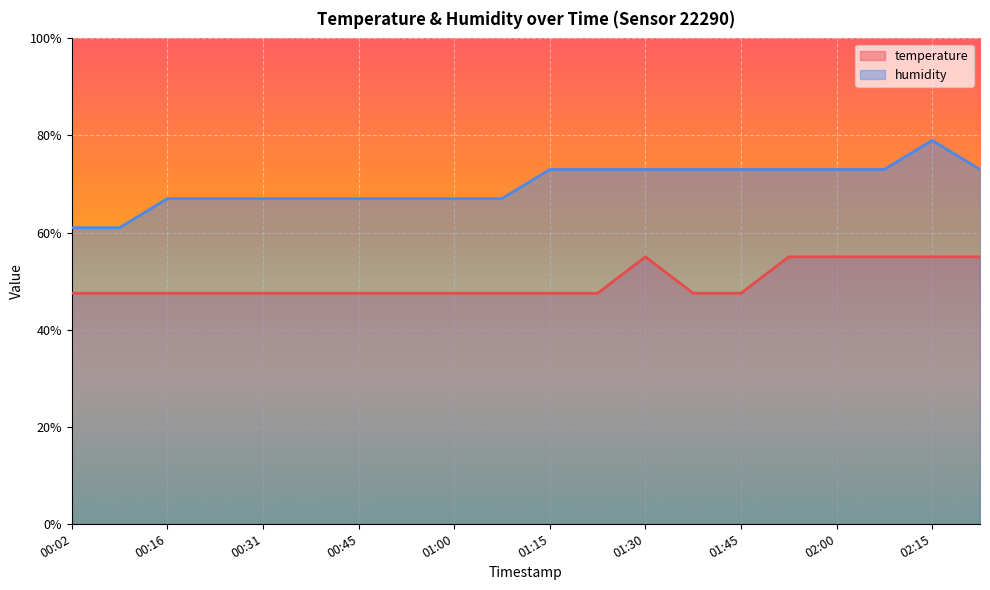

What is the highest value of the temperature series?

55.0